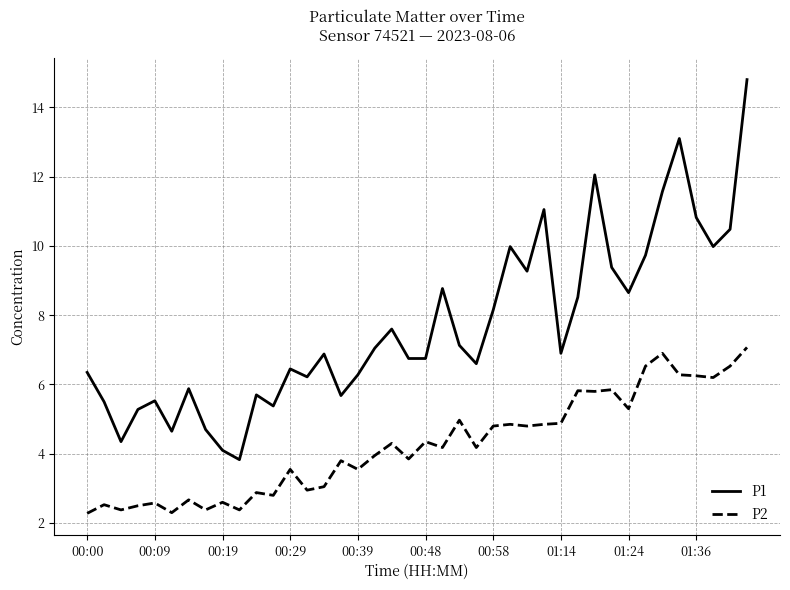

Which series has the largest range (max minus min)?

P1